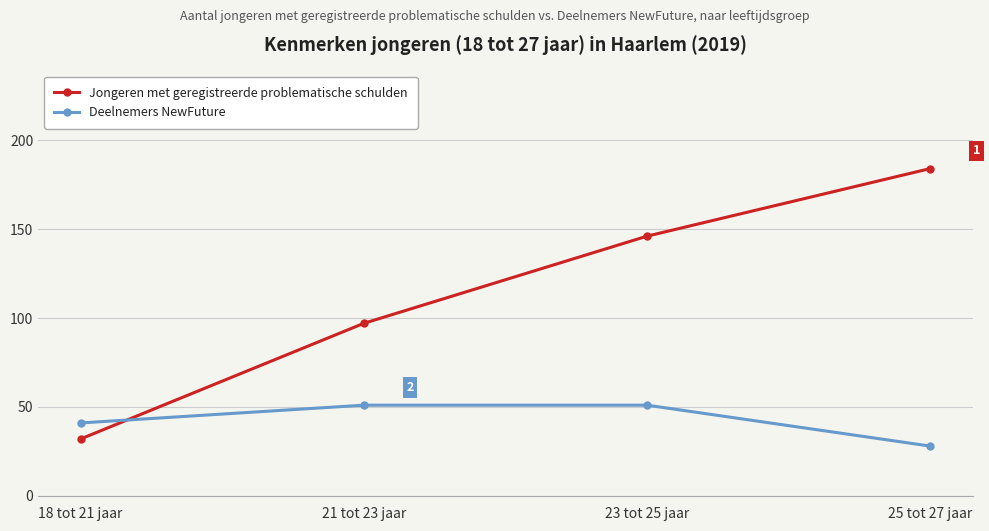

Is it true that Jongeren met geregistreerde problematische schulden equals 46 at 23 tot 25 jaar?

False